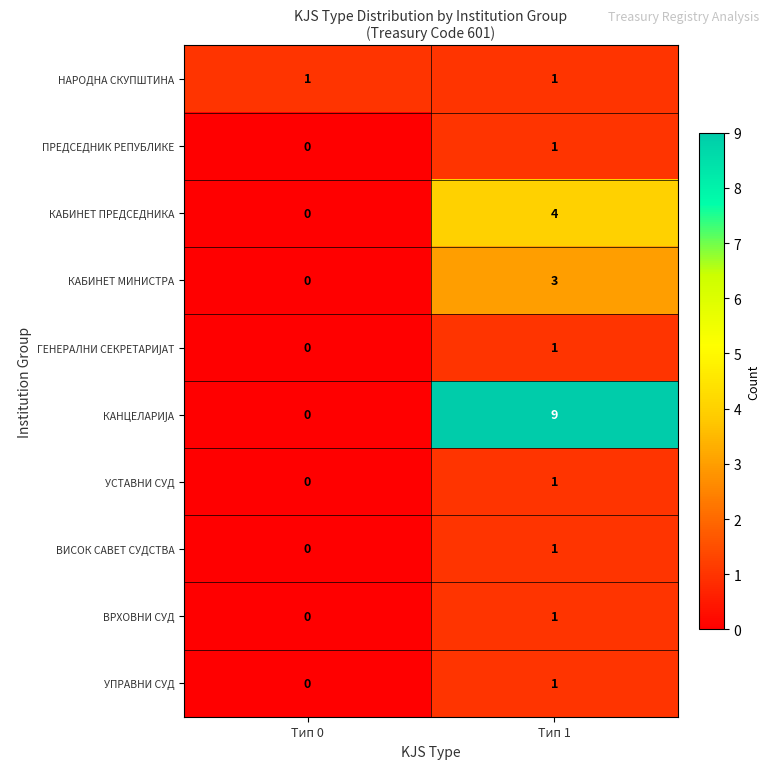

What is the maximum value shown in the chart?

9